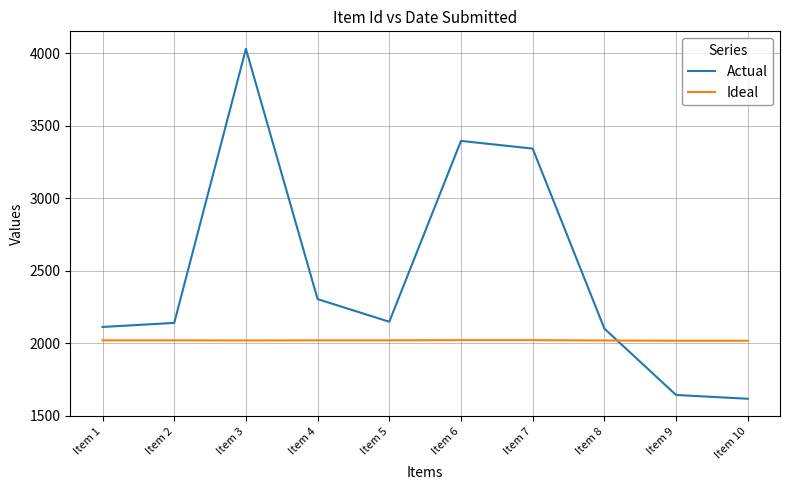

At how many categories does at least one series exceed 2245?

4